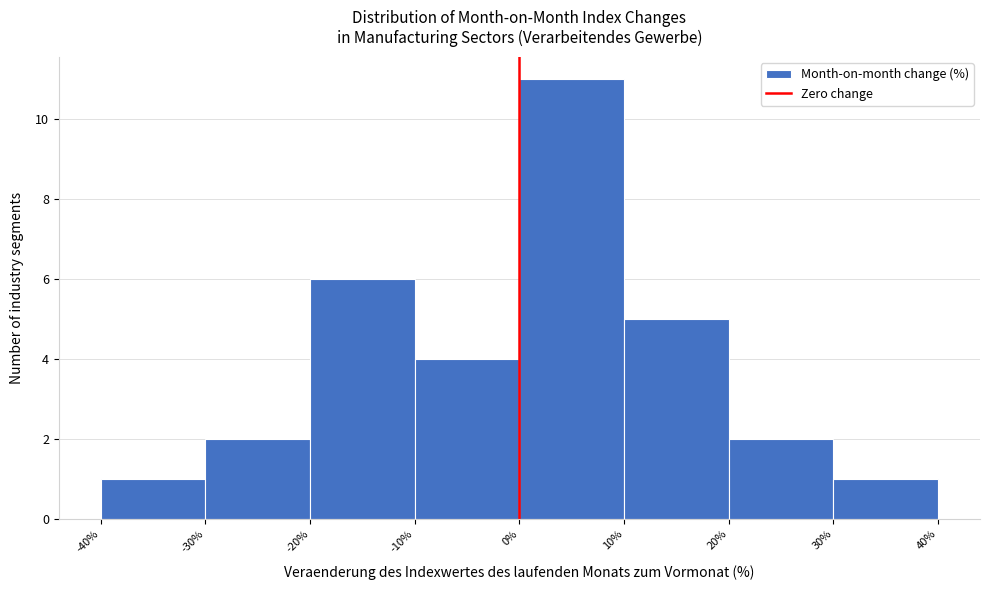

Which range on the x-axis has the tallest bar?

0% to 10%